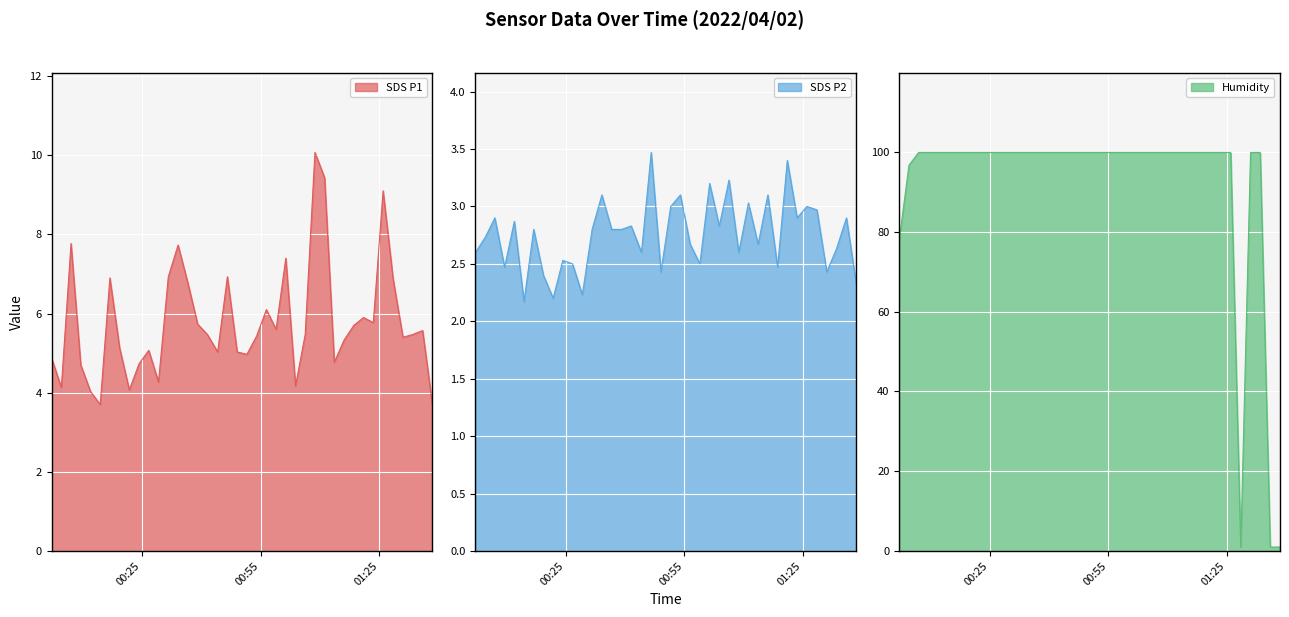

At which category is the sum across all series the highest?

2022/04/02 01:08:46